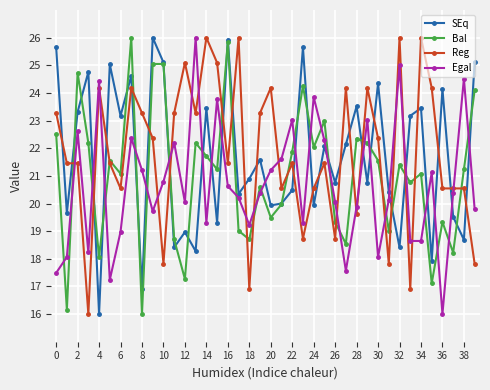

What is the minimum value shown in the chart?

16.0